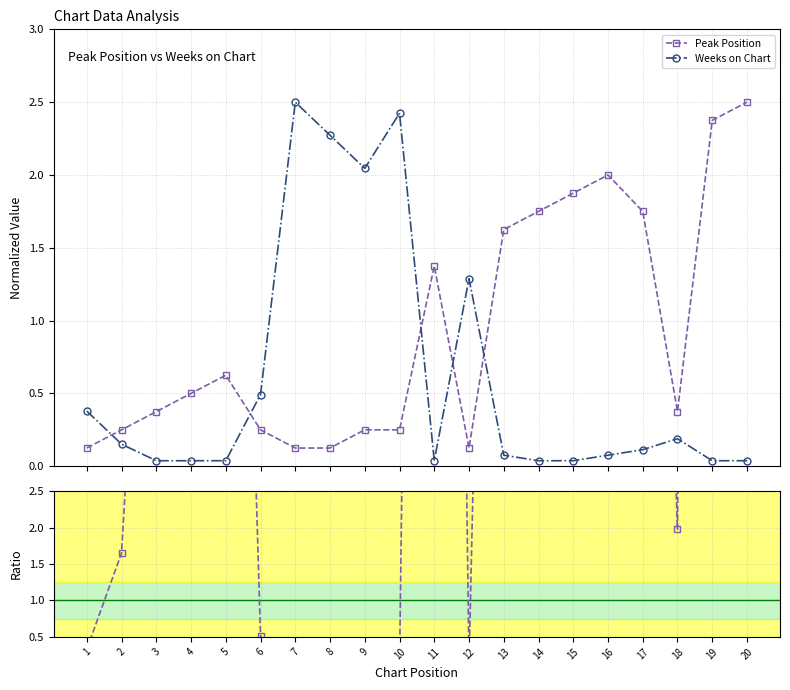

The value of Peak/Weeks ratio at 1 is 0.3. True or false?

True